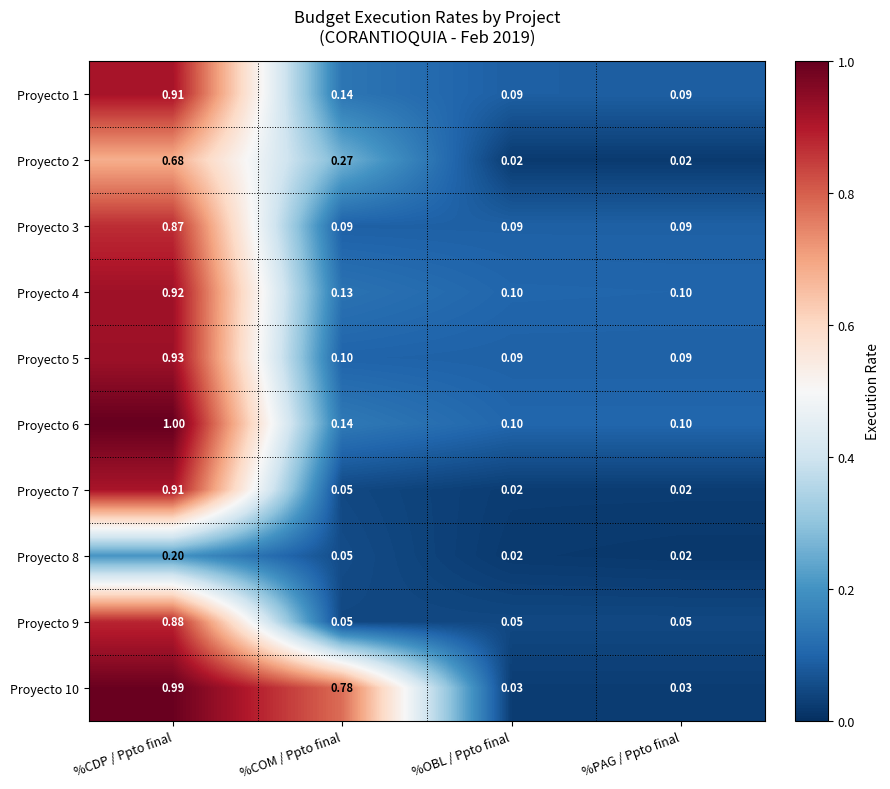

Is the value of Proyecto 5 at %CDP / Ppto final greater than the value of Proyecto 10 at %CDP / Ppto final?

No